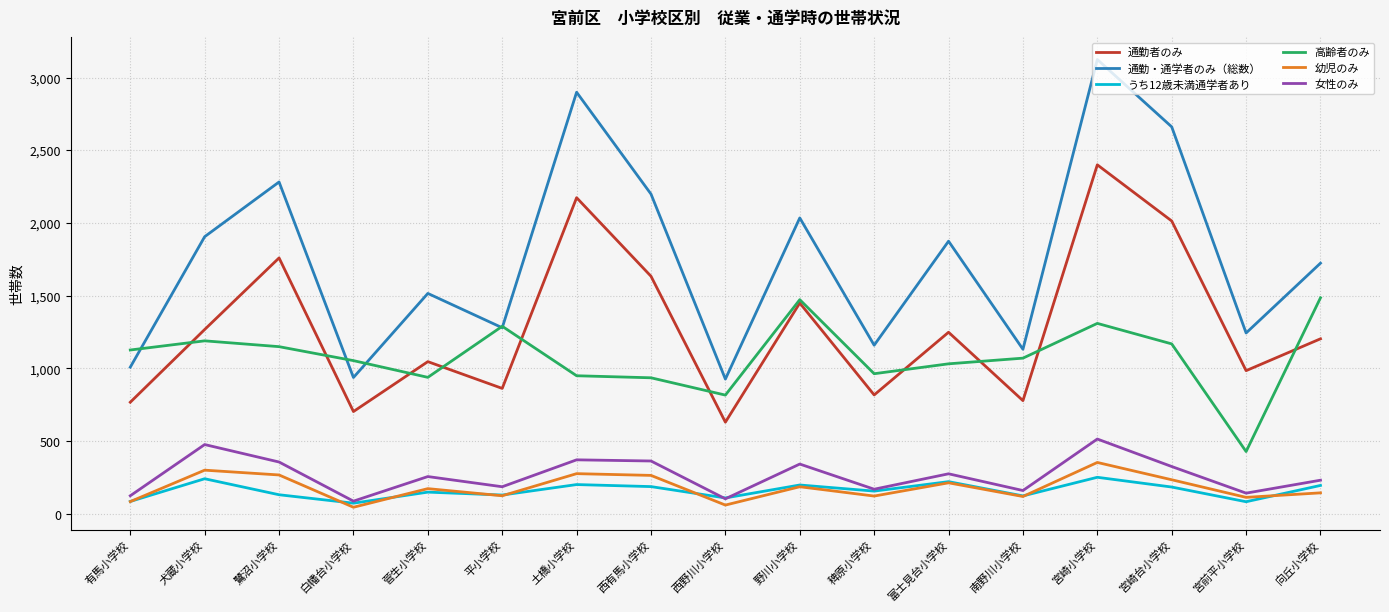

What is the spread (max minus min) of values at 南野川小学校?

1012